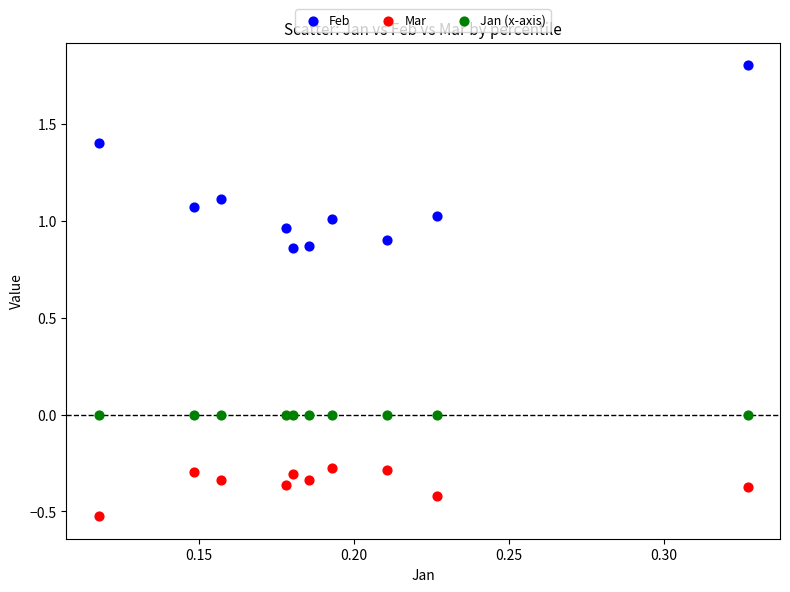

Which series contains the highest Y value?

Feb